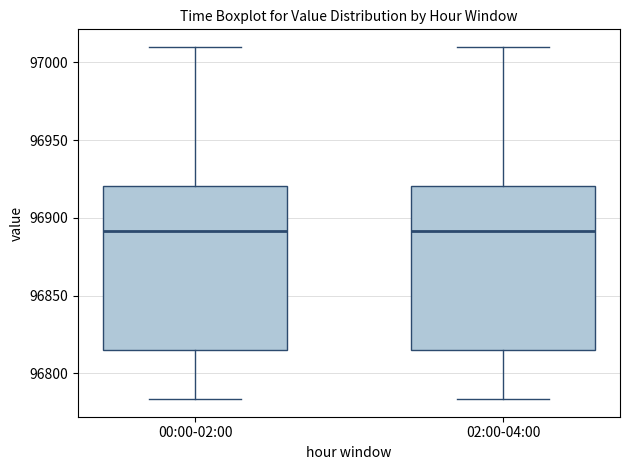

Where does the upper whisker of the box for 02:00-04:00 end on the y-axis? The values are not printed on the chart, so give them approximately, as read against the axis.

97010